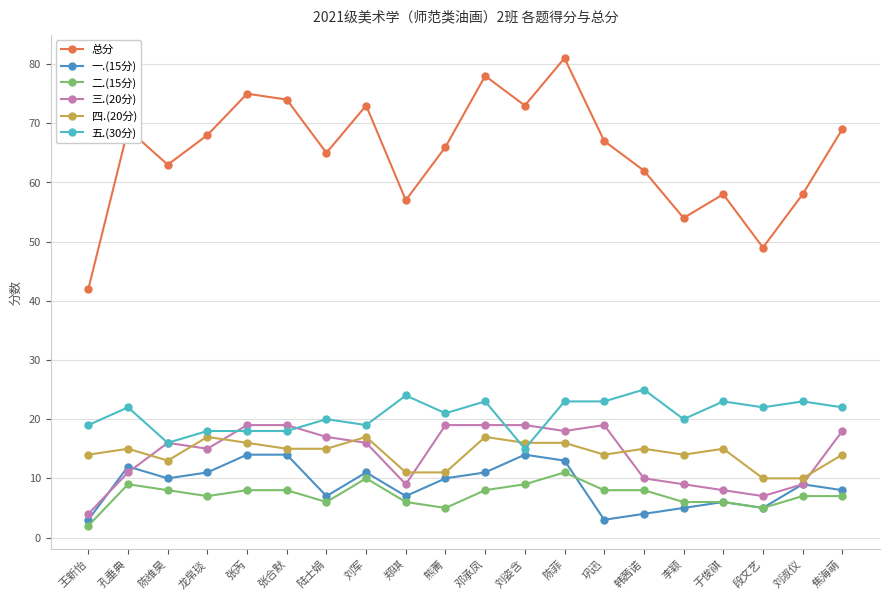

Which series has the largest range (max minus min)?

总分